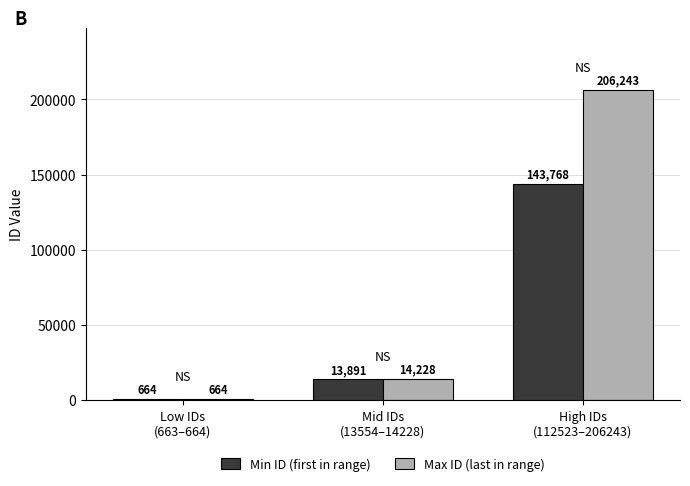

Is it true that Min ID (first in range) equals 60238.5 at High IDs
(112523–206243)?

False